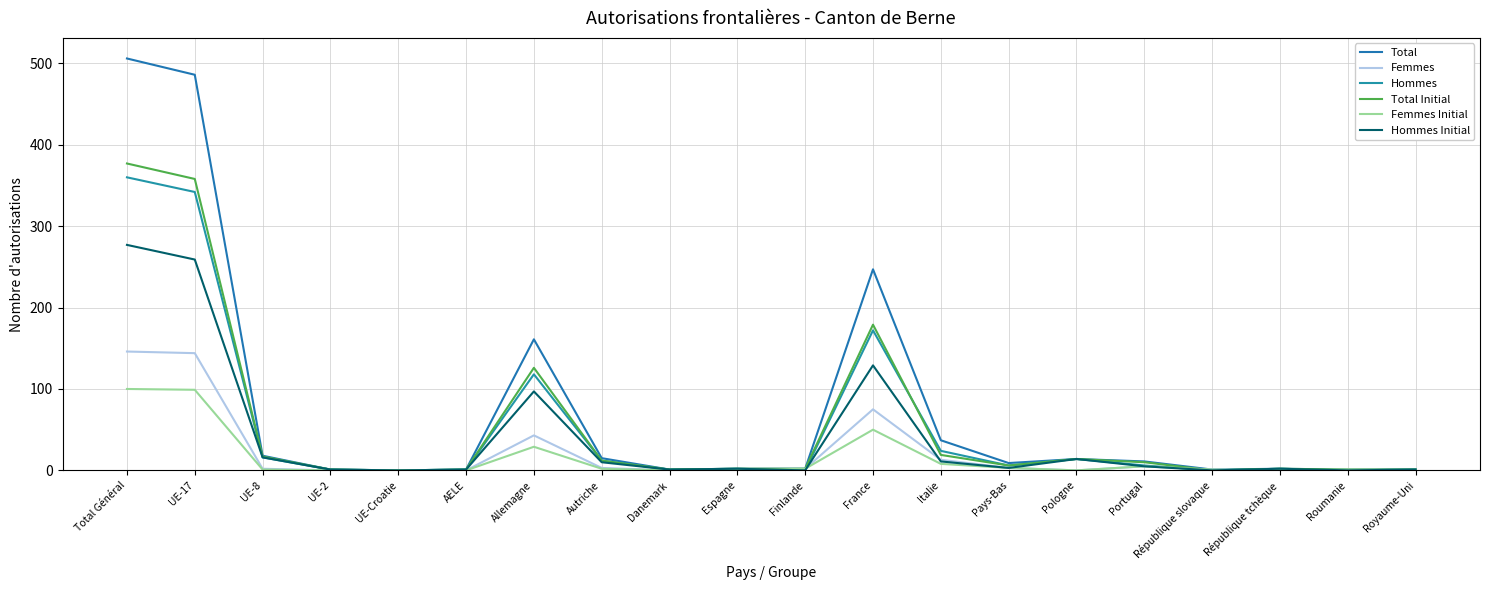

How many lines are shown in the chart?

6